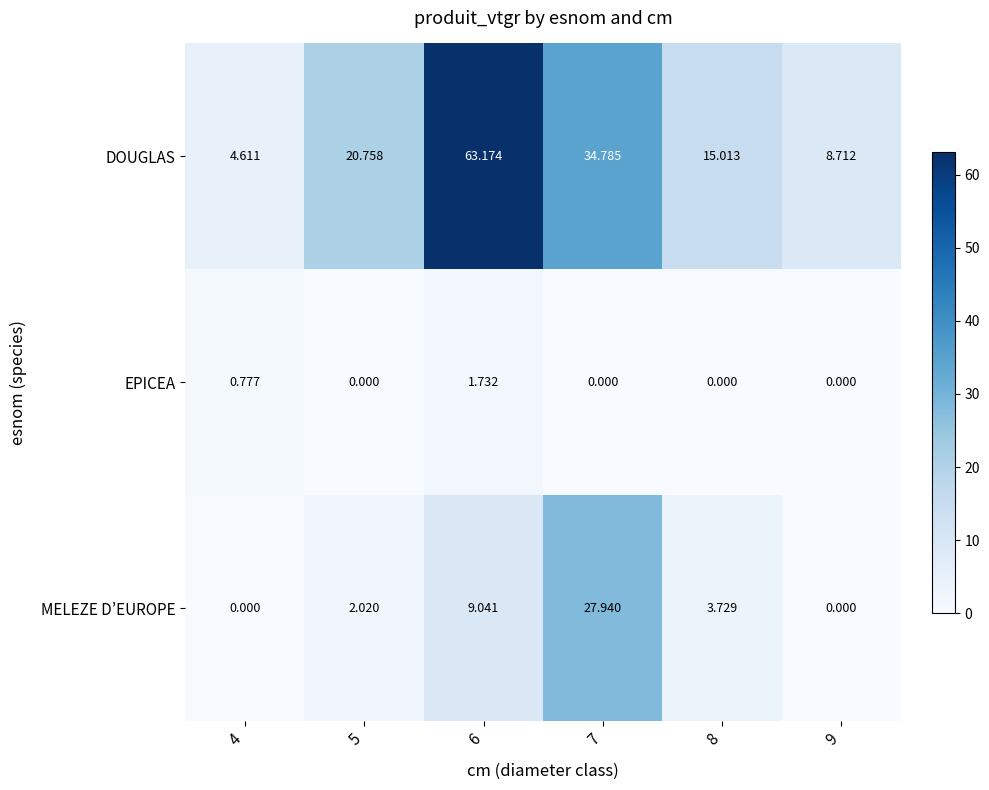

At which category is the sum across all series the highest?

6